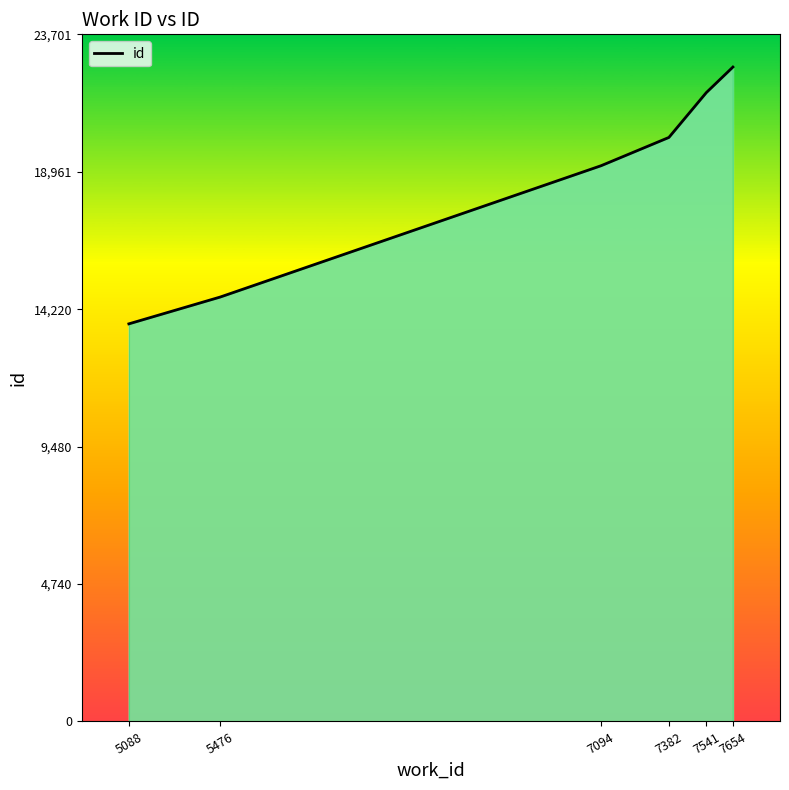

Is it true that the value at 5476 is 14640?

True